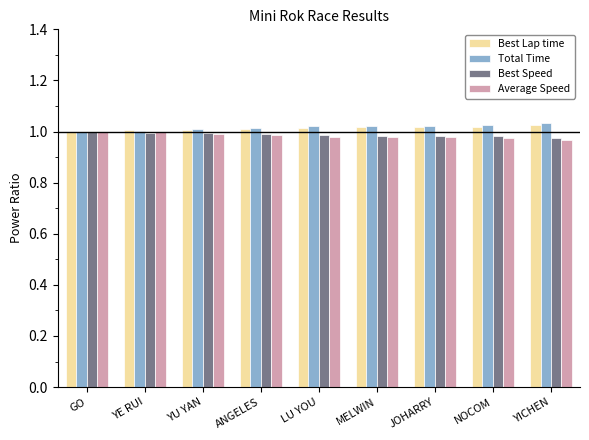

What is the sum of all Average Speed values?

8.9